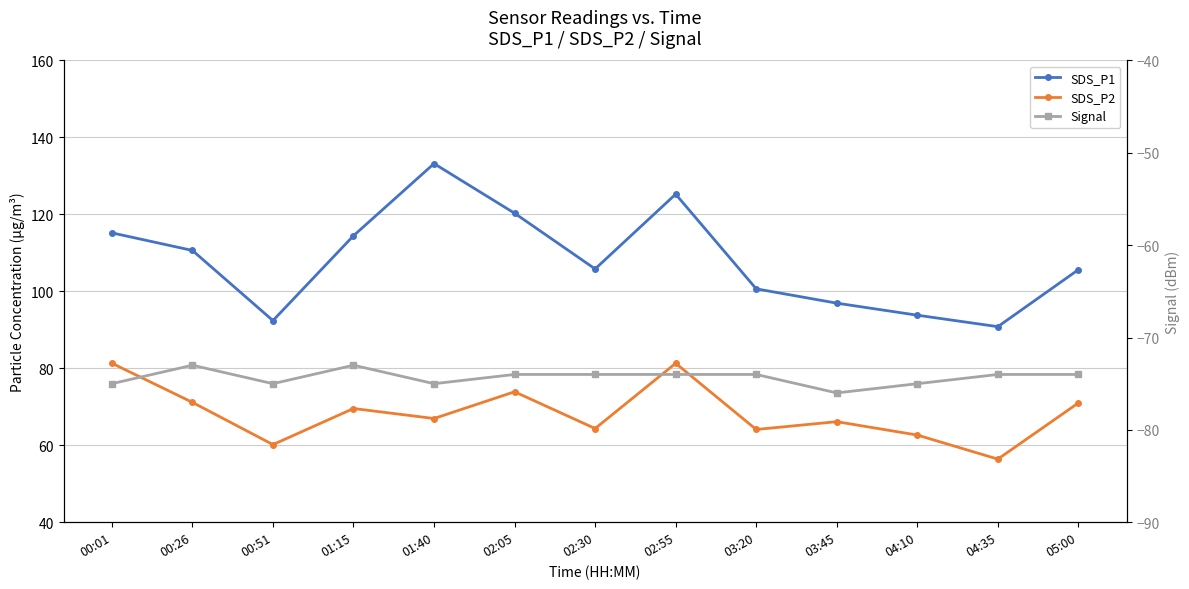

List the series in order of their peak value, highest first.

SDS_P1, SDS_P2, Signal